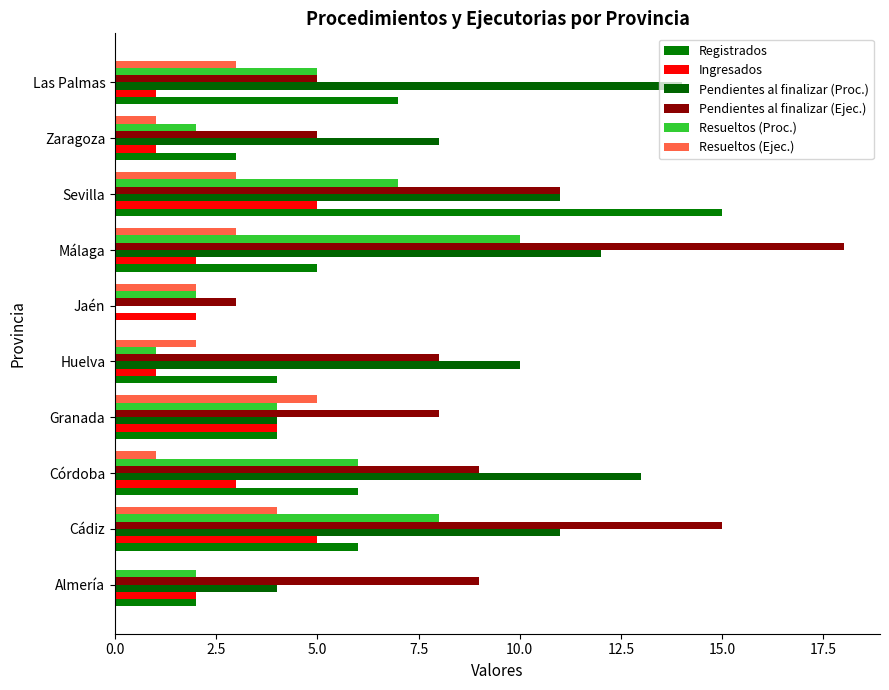

What is the difference between the maximum and minimum values in the Pendientes al finalizar (Ejec.) series?

15